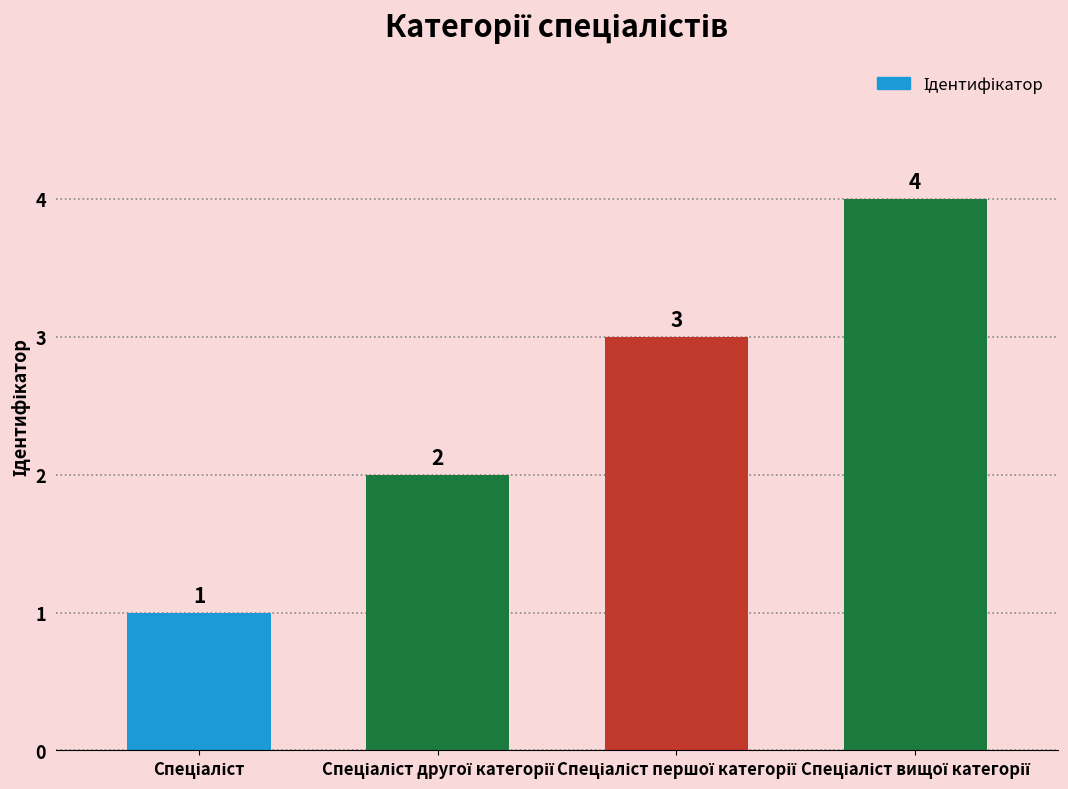

Reading right to left, transcribe all the data shown in this chart.

4	3	2	1